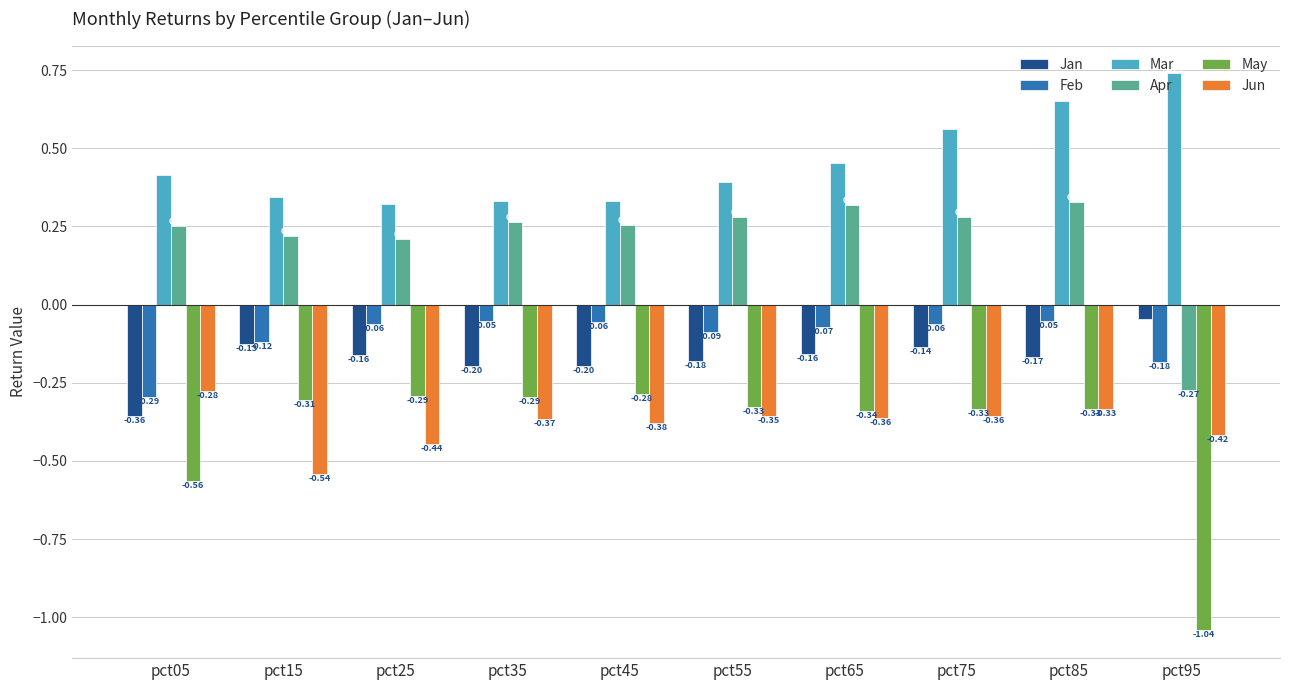

The Jan series shows -0.0 at pct85. True or false?

False